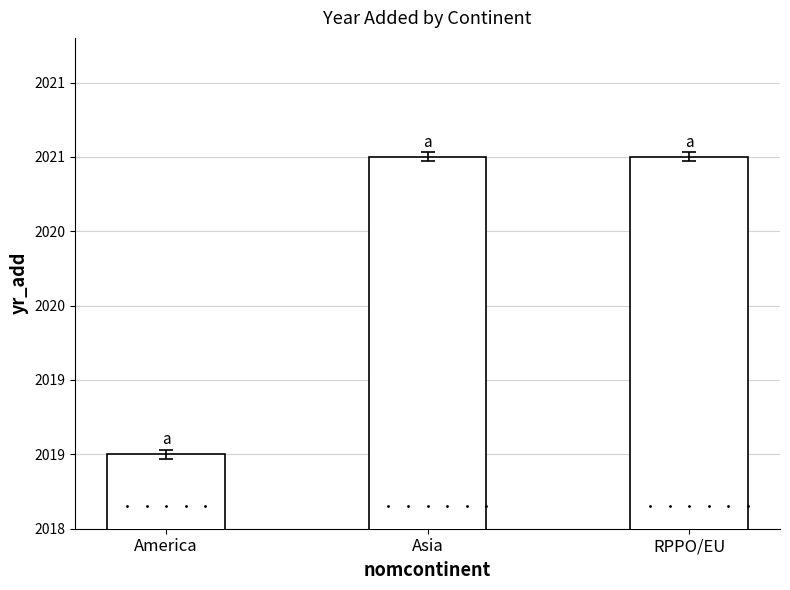

What is the difference between the maximum and minimum values?

2